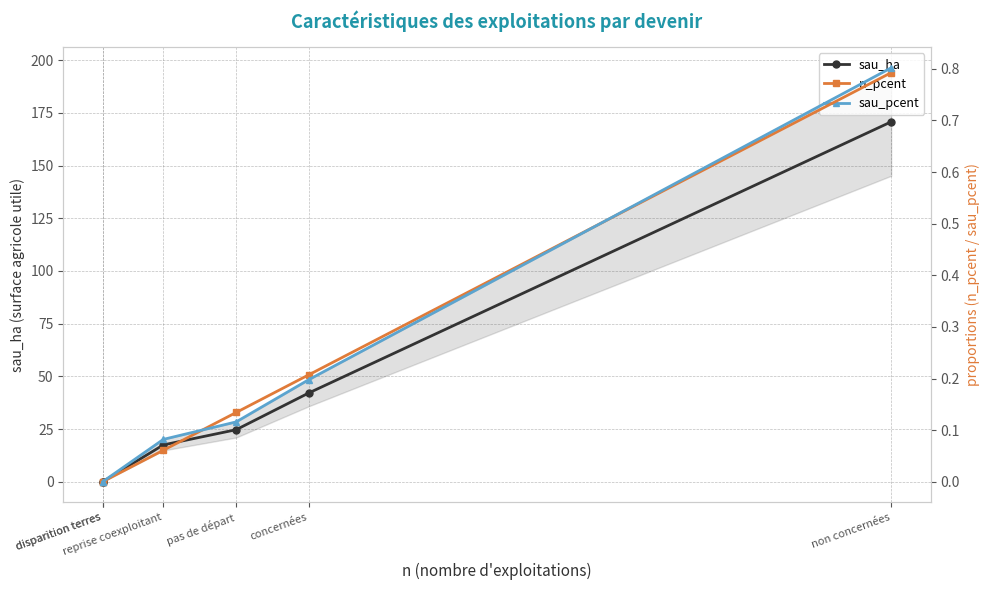

True or false: n_pcent and sau_ha intersect in this chart.

False